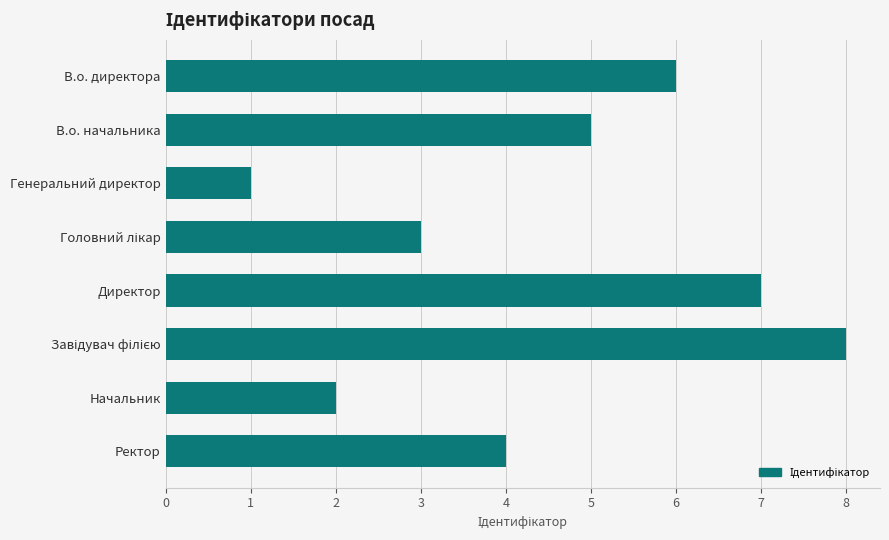

Reading top to bottom, extract all data points from this chart.

6	5	1	3	7	8	2	4